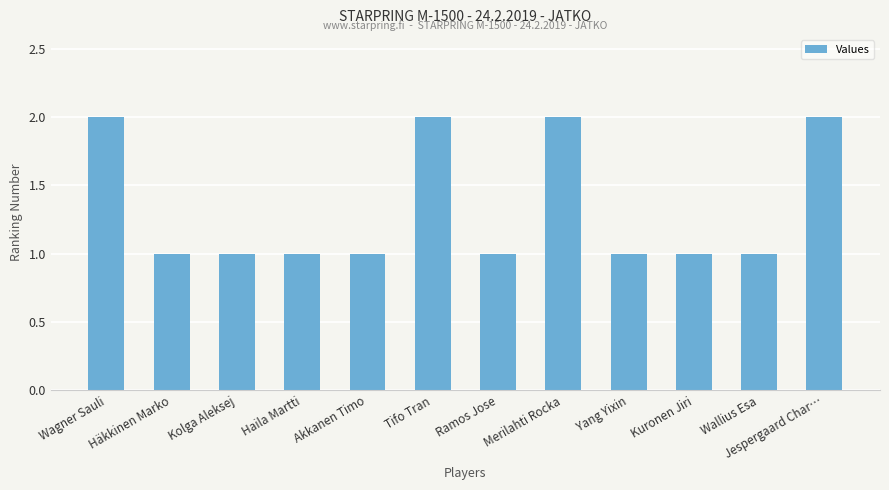

How many bars are there in total?

12